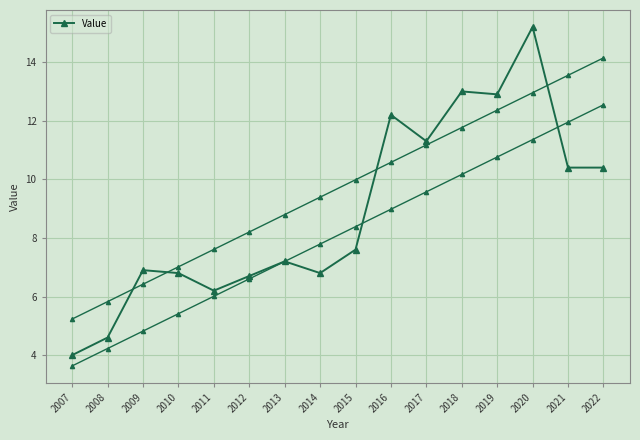

How many interior local peaks (higher than both neighbors) does the data have?

5